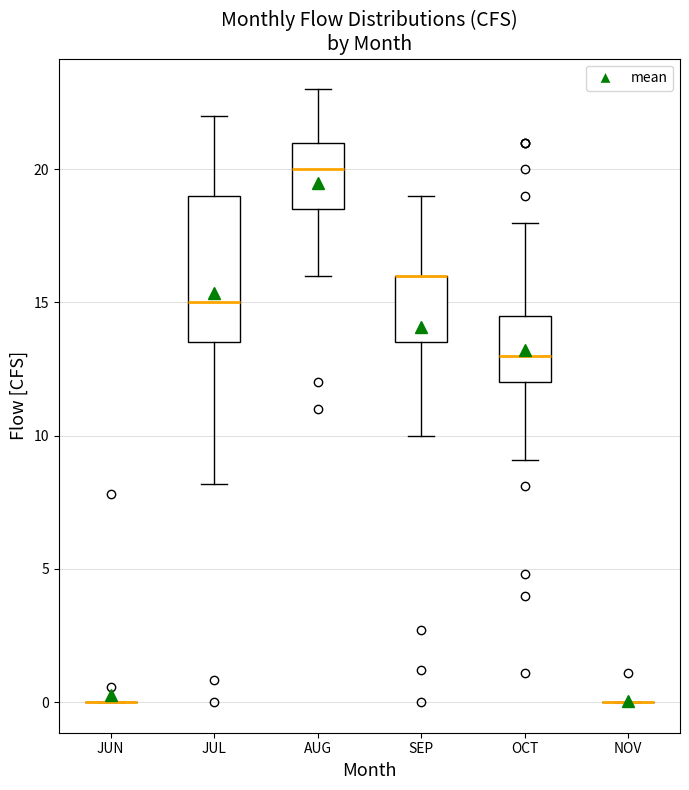

Reading left to right, transcribe this box plot: for each box, give where its median line is, the range the box spans, and where its two whiskers end, as read against the y-axis. The values are not printed on the chart, so give them approximately, as read against the axis.

JUN: box collapsed to a line at 0.0, whiskers 0.0 to 0.0
JUL: median 15.0, box 13.5 to 19.0, whiskers 8.0 to 22.0
AUG: median 20.0, box 18.5 to 21.0, whiskers 16.0 to 23.0
SEP: median 16.0 (drawn on the box's upper edge), box 13.5 to 16.0, whiskers 10.0 to 19.0
OCT: median 13.0, box 12.0 to 14.5, whiskers 9.0 to 18.0
NOV: box collapsed to a line at 0.0, whiskers 0.0 to 0.0